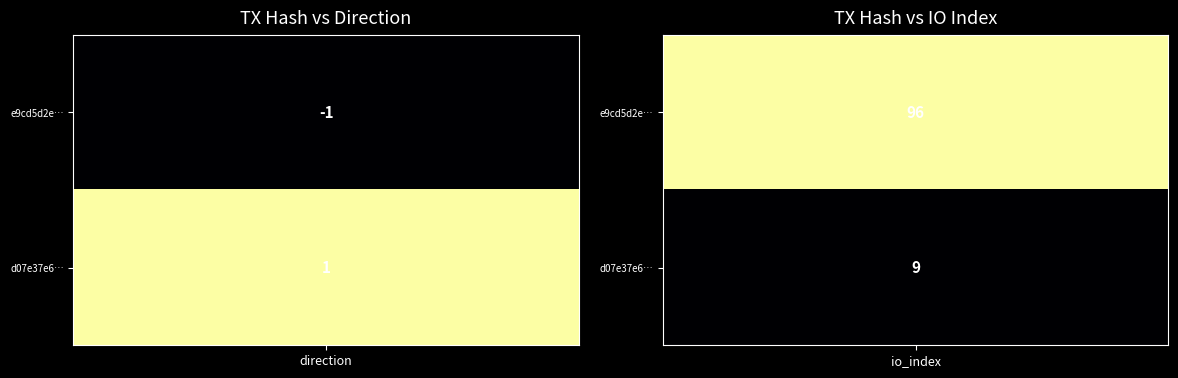

Which series has the largest total across all categories?

e9cd5d2e9c277026f9cb9ed5e84d985f80e794f